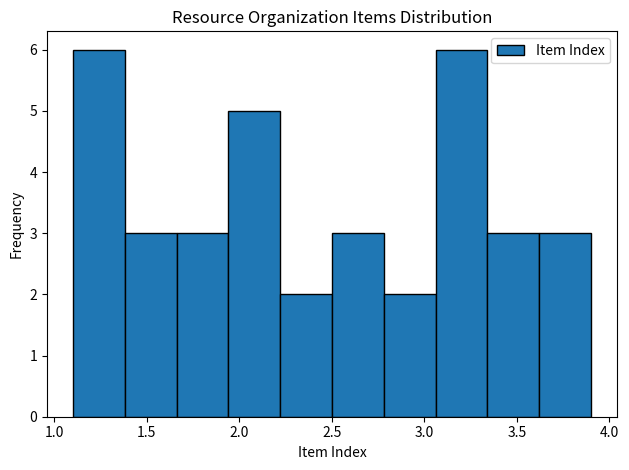

Reading left to right, transcribe this chart: for each bar, give the range it covers on the x-axis and its height. Neither the bar edges nor the heights are printed on the chart, so give them approximately, as read against the axes.

1.10 to 1.38: 6
1.38 to 1.66: 3
1.66 to 1.94: 3
1.94 to 2.22: 5
2.22 to 2.50: 2
2.50 to 2.78: 3
2.78 to 3.06: 2
3.06 to 3.34: 6
3.34 to 3.62: 3
3.62 to 3.90: 3